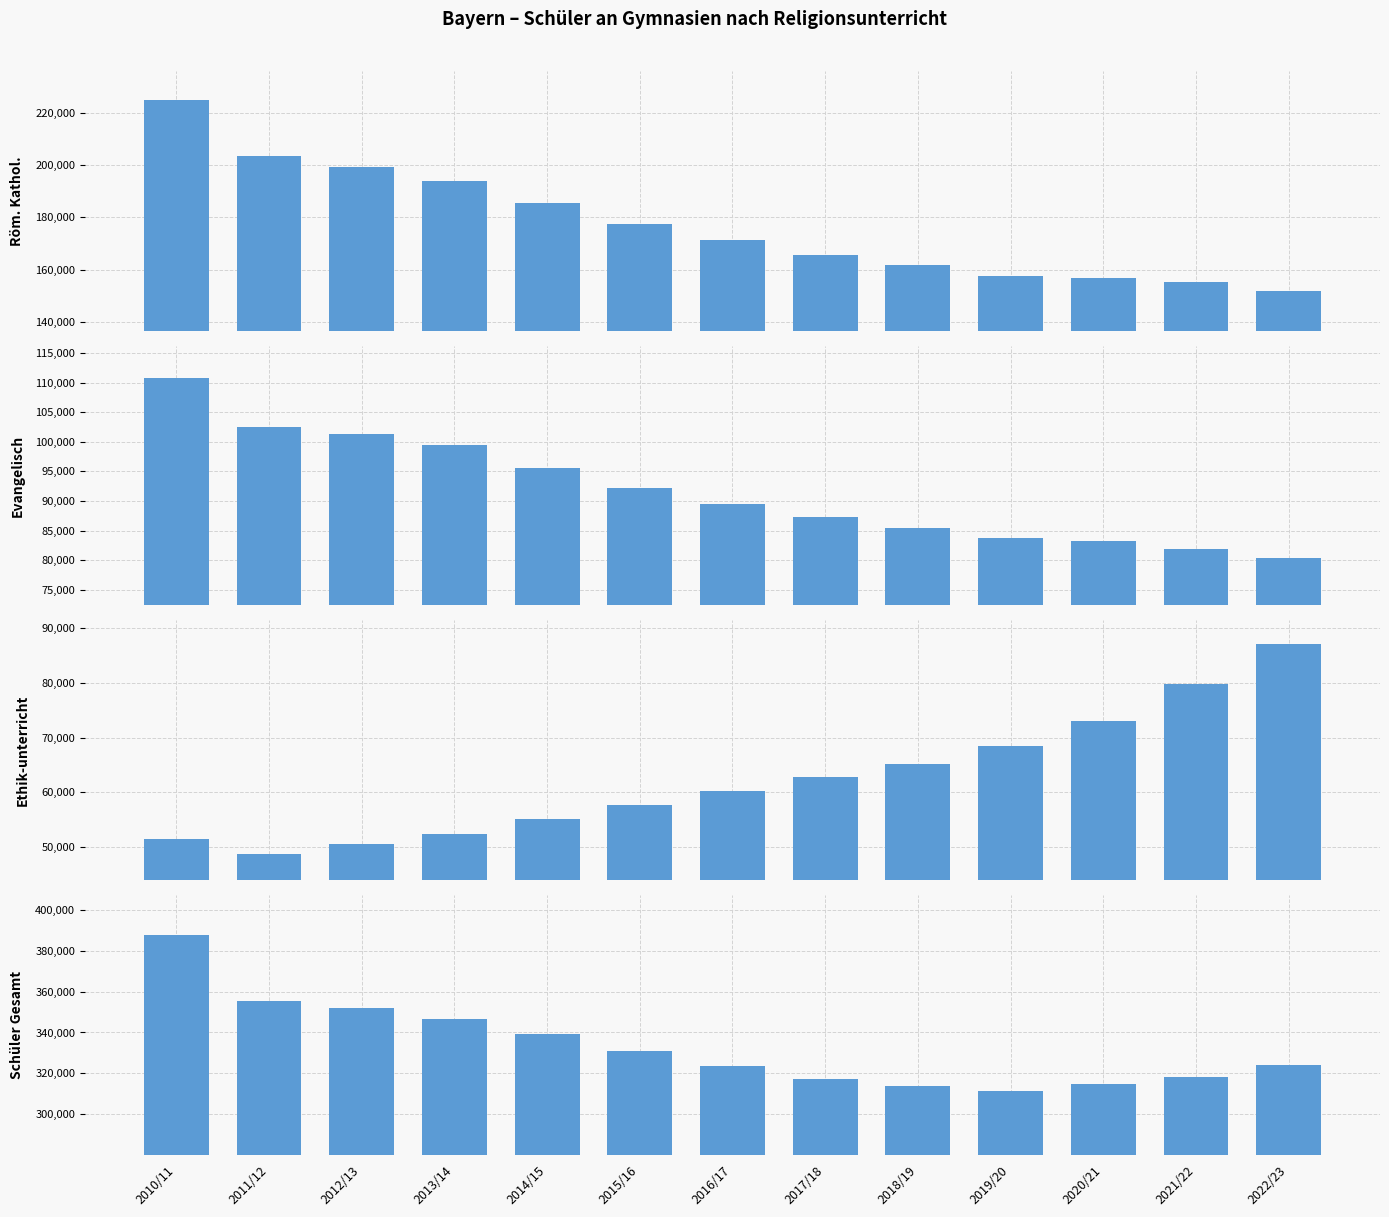

What is the value of the Evangelisch bar at the 13th from the left?

80337